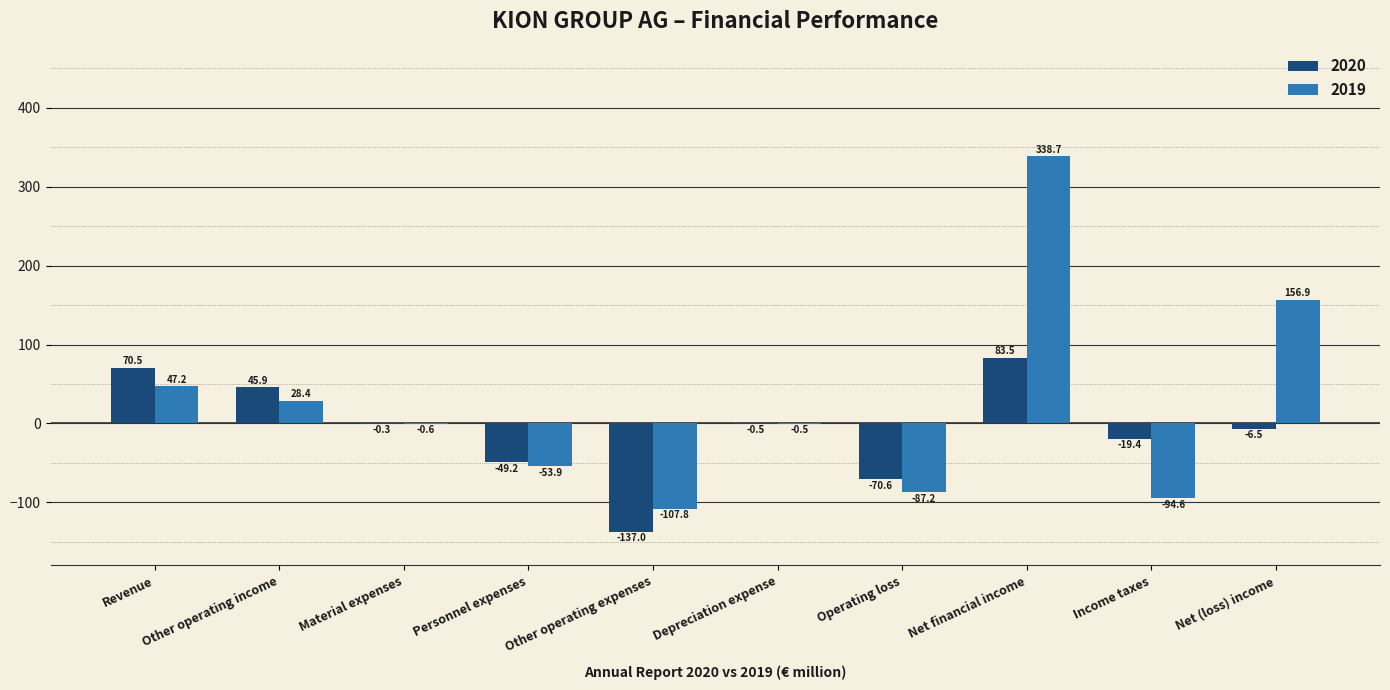

How many series are shown in this chart?

2